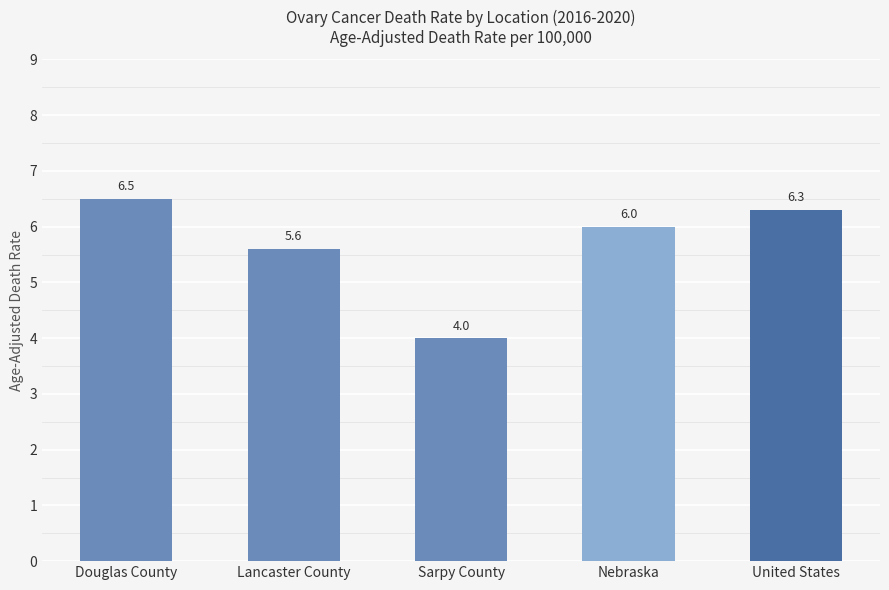

What is the difference between the second highest and second lowest values?

0.7